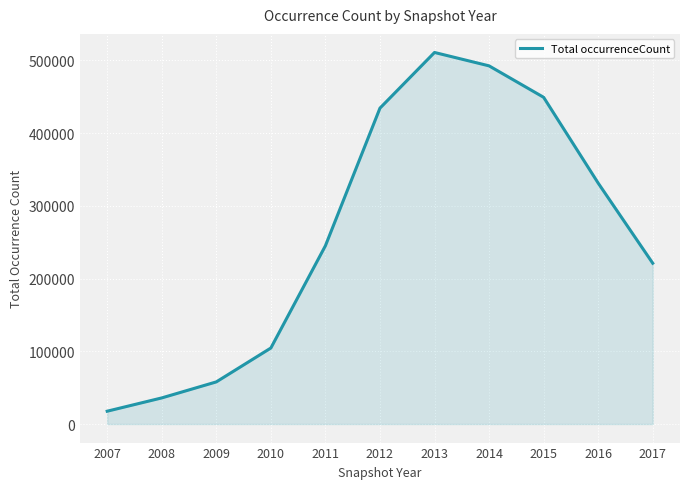

What is the change in value from 2007 to 2011?

+227560